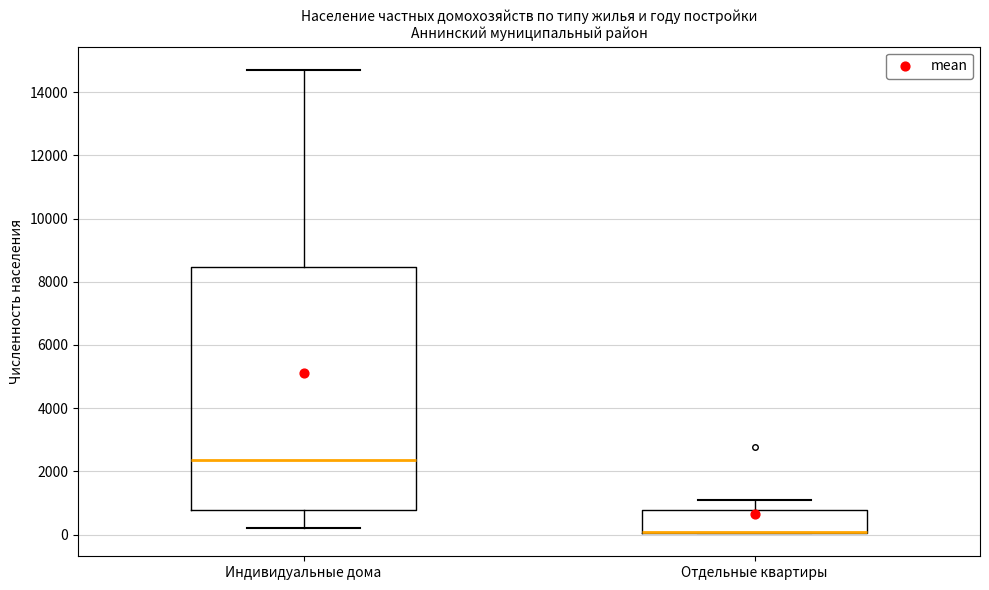

Reading left to right, read every box against the y-axis: the position of its median line, the range the box covers, and the ends of its whiskers. The values are not printed on the chart, so give them approximately, as read against the axis.

Индивидуальные дома: median 2400, box 800 to 8400, whiskers 200 to 14800
Отдельные квартиры: median 0 (drawn on the box's lower edge), box 0 to 800, whiskers 0 to 1200